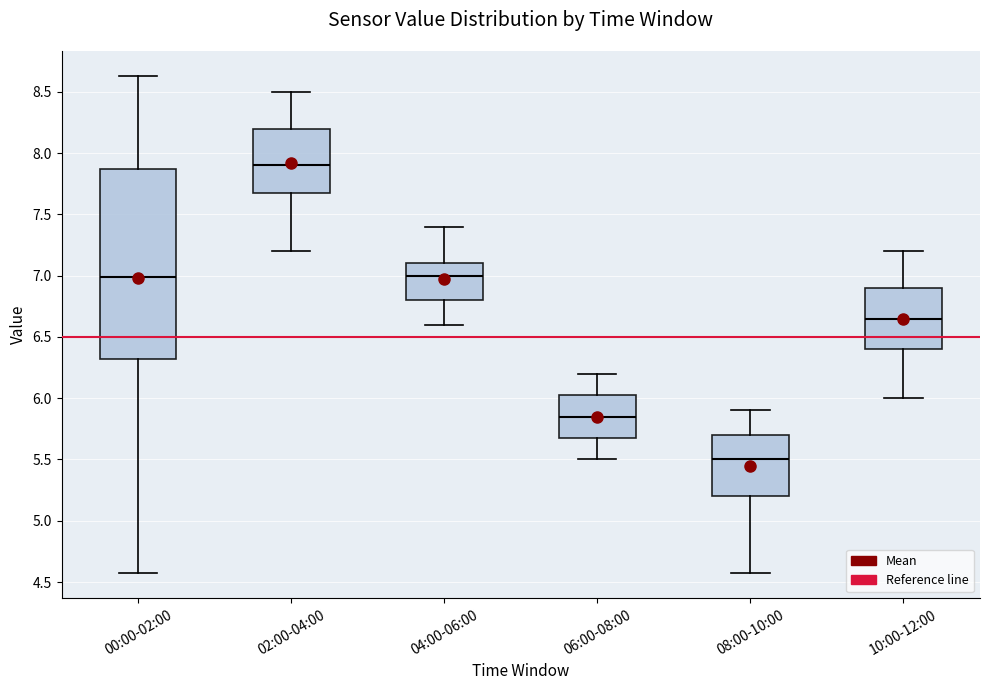

Reading left to right, read every box against the y-axis: the position of its median line, the range the box covers, and the ends of its whiskers. The values are not printed on the chart, so give them approximately, as read against the axis.

00:00-02:00: median 7.00, box 6.30 to 7.85, whiskers 4.55 to 8.65
02:00-04:00: median 7.90, box 7.70 to 8.20, whiskers 7.20 to 8.50
04:00-06:00: median 7.00, box 6.80 to 7.10, whiskers 6.60 to 7.40
06:00-08:00: median 5.85, box 5.70 to 6.05, whiskers 5.50 to 6.20
08:00-10:00: median 5.50, box 5.20 to 5.70, whiskers 4.55 to 5.90
10:00-12:00: median 6.65, box 6.40 to 6.90, whiskers 6.00 to 7.20